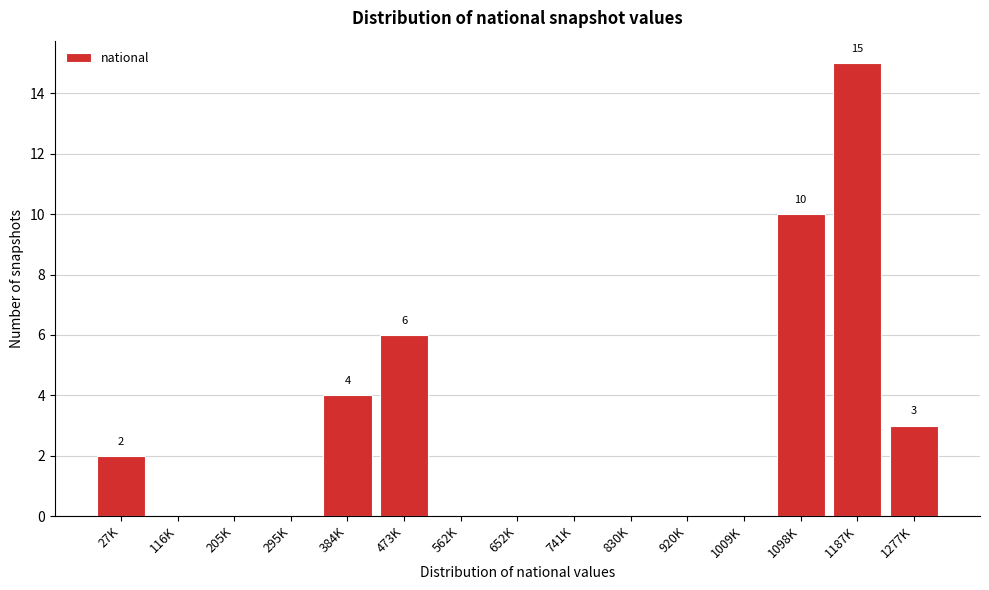

Reading left to right, extract all data points from this chart.

27K=2	116K=0	205K=0	295K=0	384K=4	473K=6	562K=0	652K=0	741K=0	830K=0	920K=0	1009K=0	1098K=10	1187K=15	1277K=3